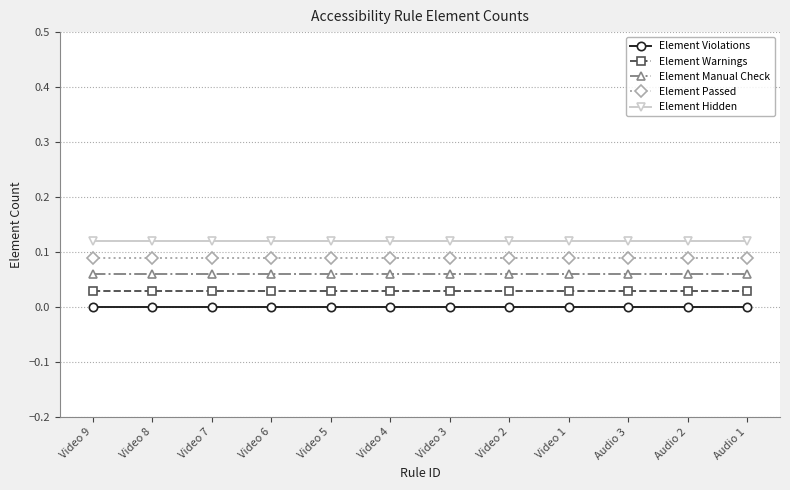

What are all the series names shown in the legend?

Element Violations, Element Warnings, Element Manual Check, Element Passed, Element Hidden